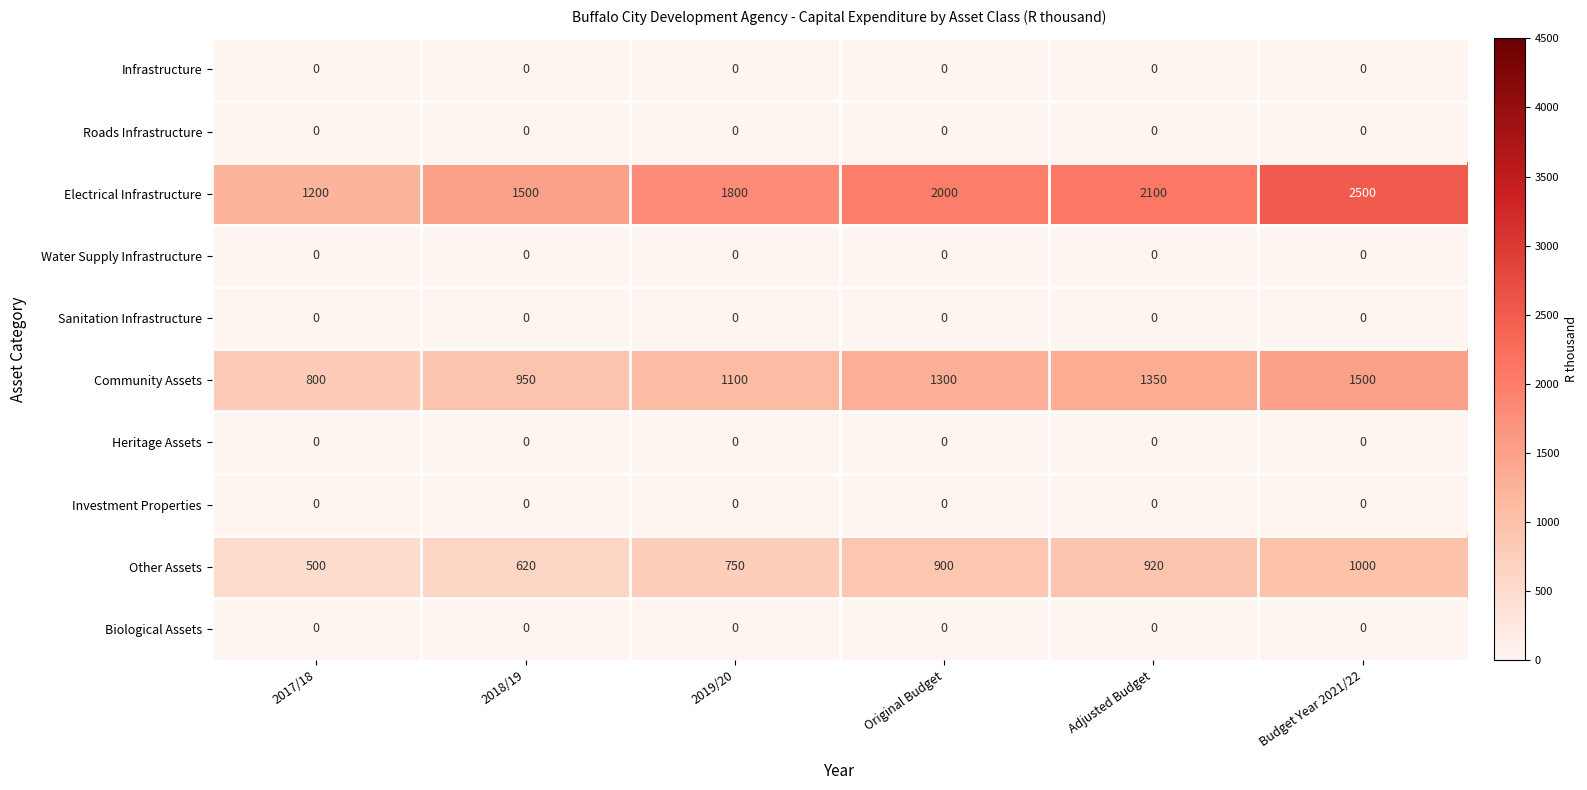

Count the number of data series in this chart.

10